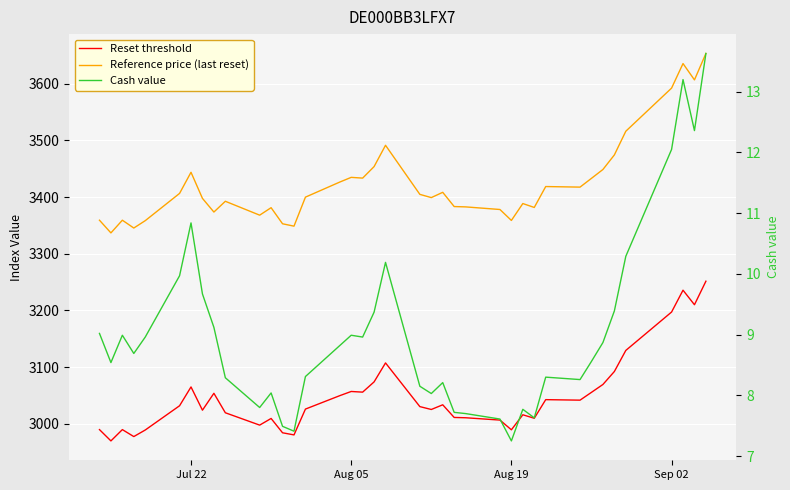

What is the minimum value shown in the chart?

7.2